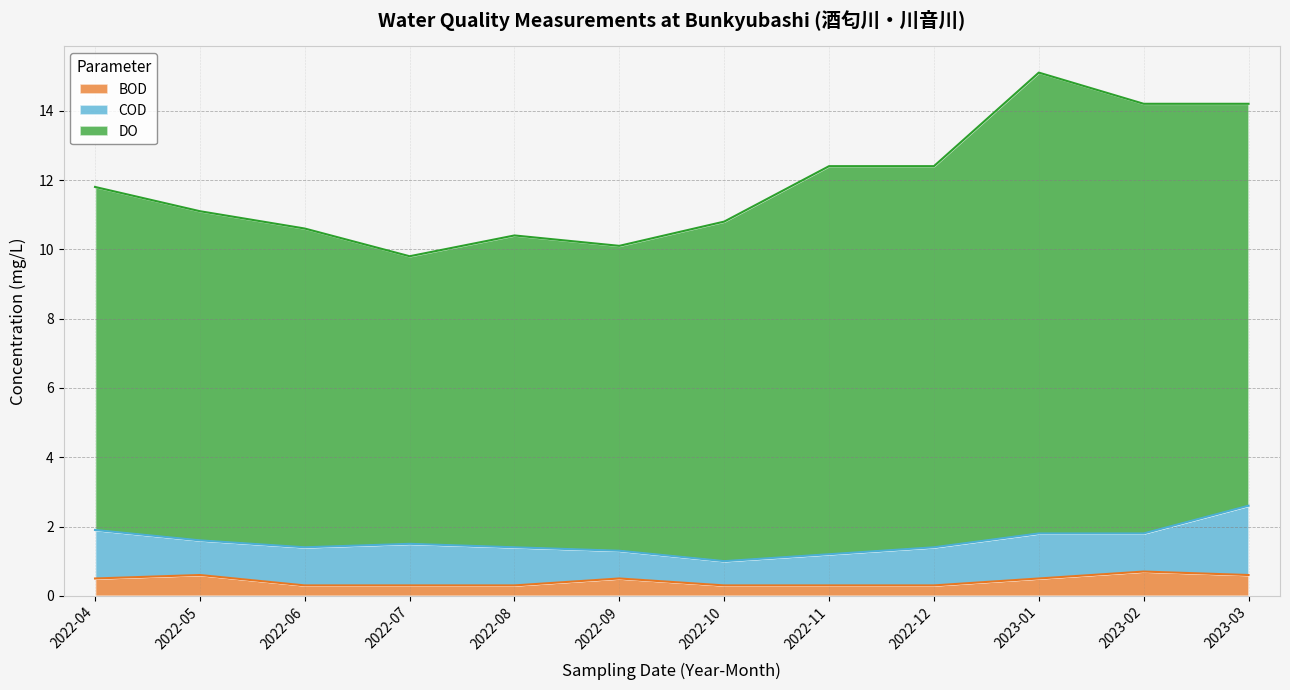

What position from the right is 2022-05?

11